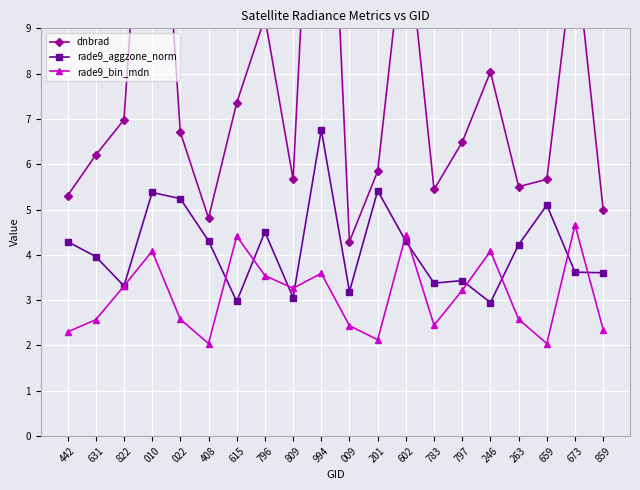

How many values in the rade9_bin_mdn series exceed 3?

10